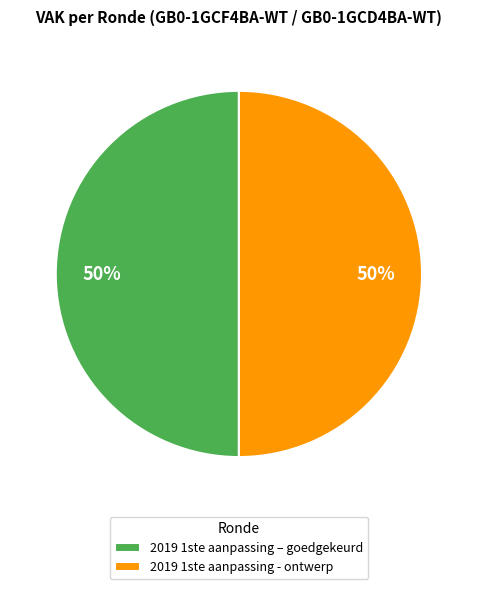

How many segments does this pie chart have?

2